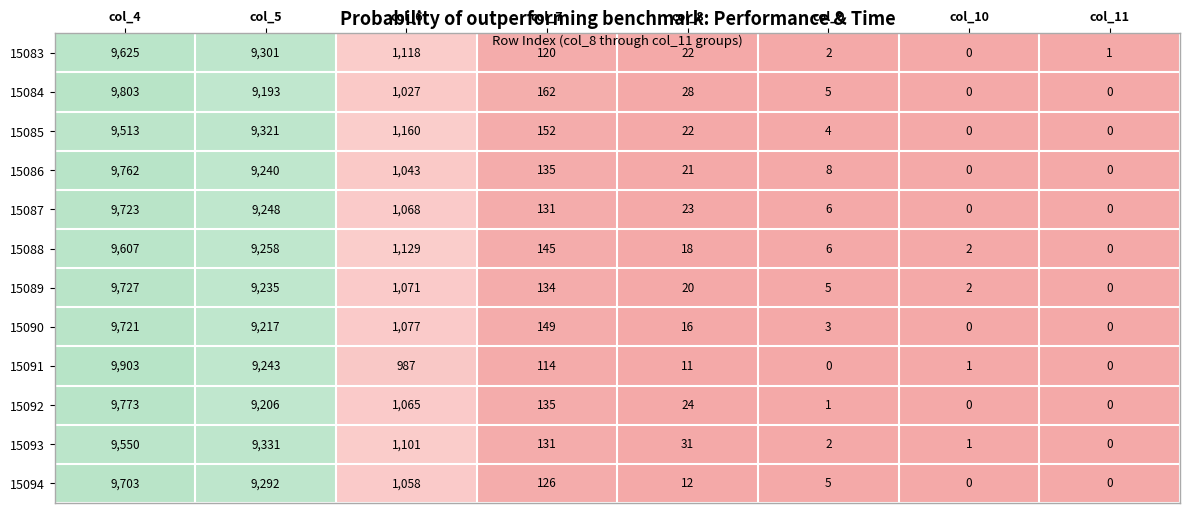

The value of 15094 at col_9 is 8. True or false?

False